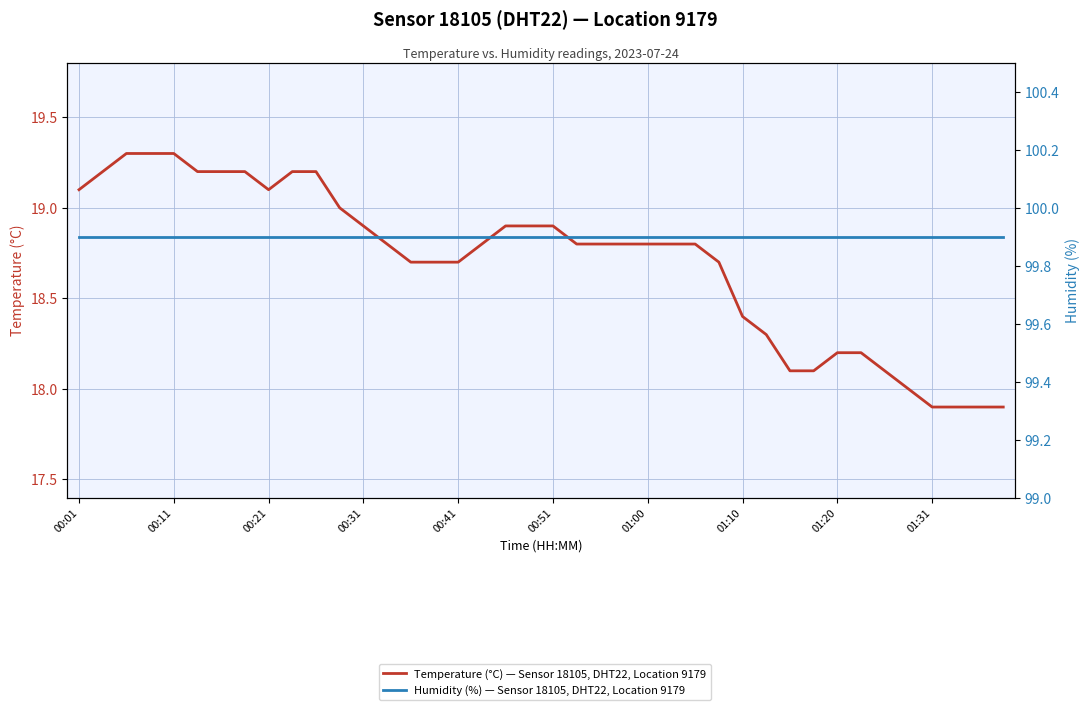

True or false: Humidity (%) — Sensor 18105, DHT22, Location 9179 and Temperature (°C) — Sensor 18105, DHT22, Location 9179 intersect in this chart.

False